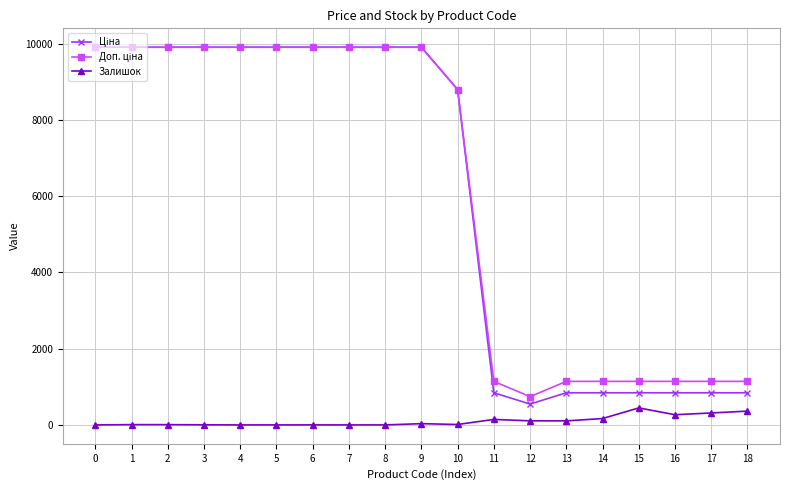

What is the maximum value shown in the chart?

9908.5